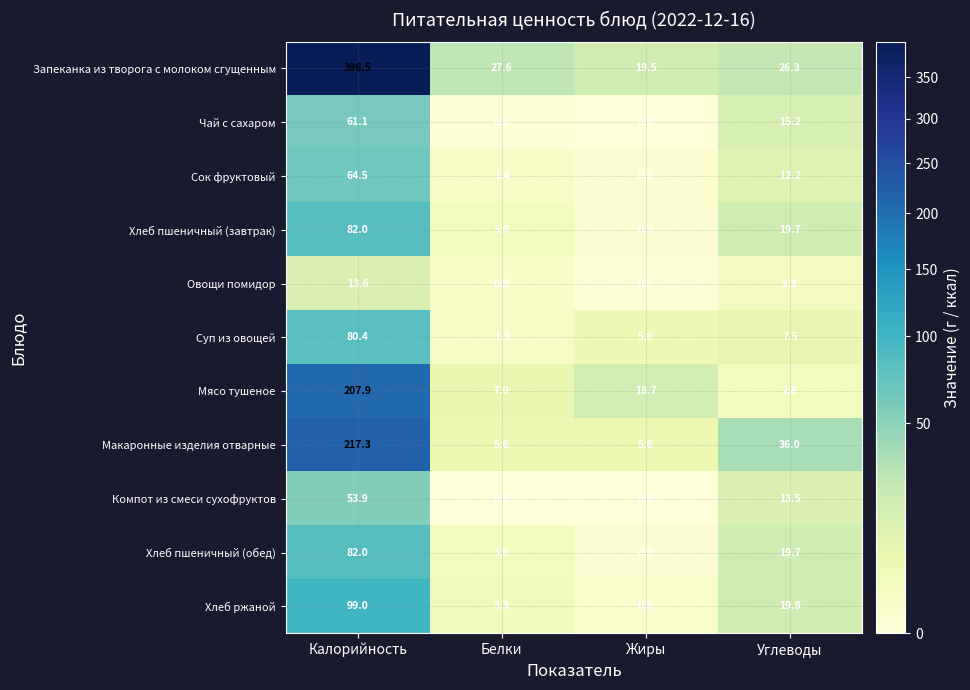

Rank the categories by Чай с сахаром value from lowest to highest.

Жиры, Белки, Углеводы, Калорийность